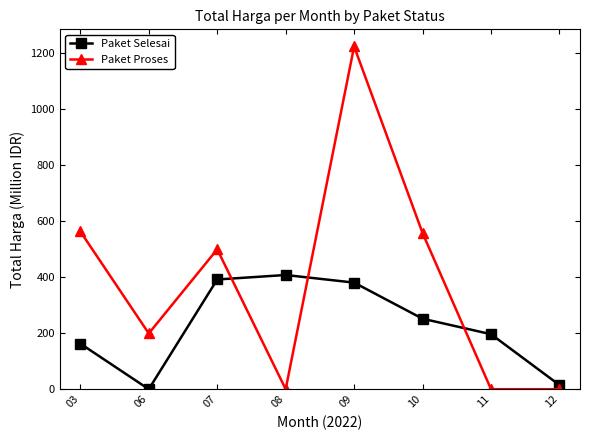

How many positive values does the Paket Selesai series have?

7